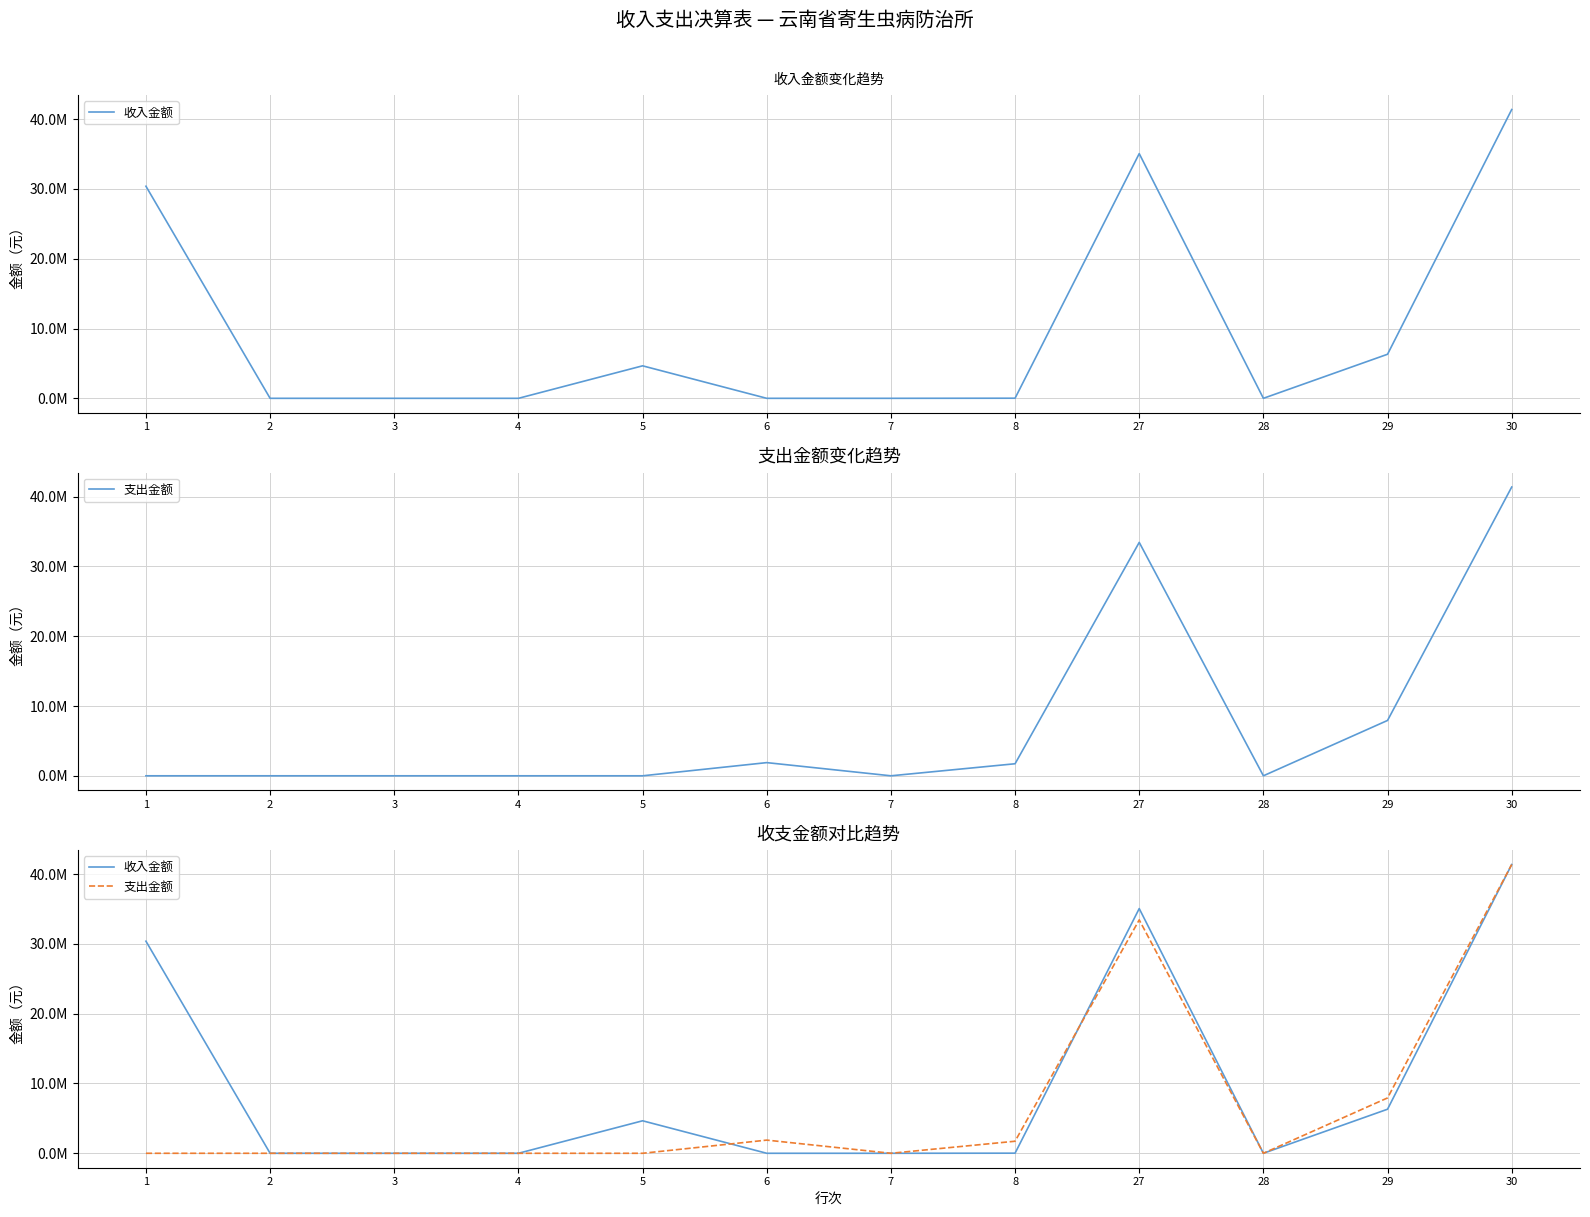

Does the chart display data point markers on the line(s)?

No